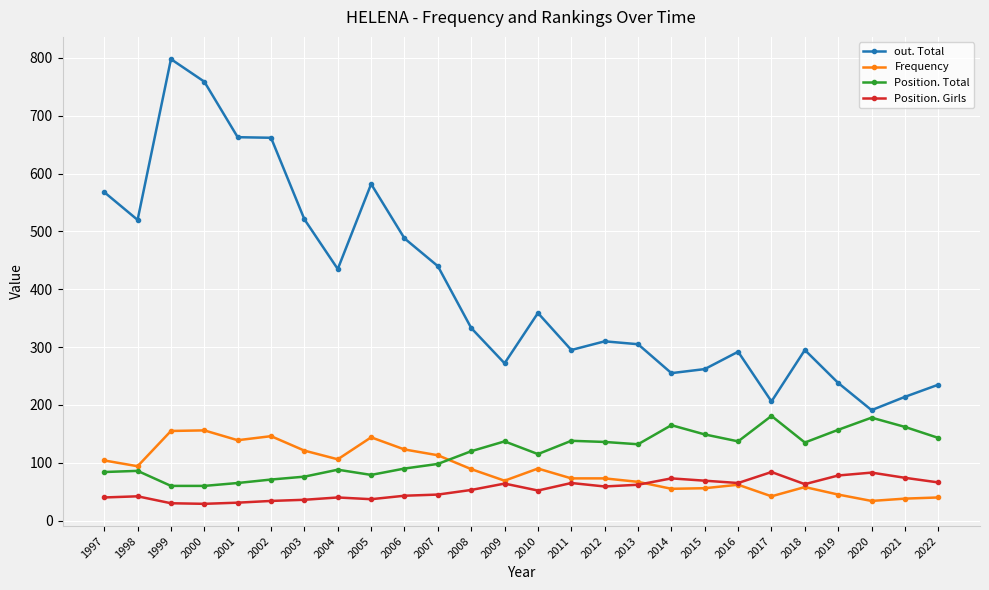

What is the value of the Frequency point at the 17th from the left?

67